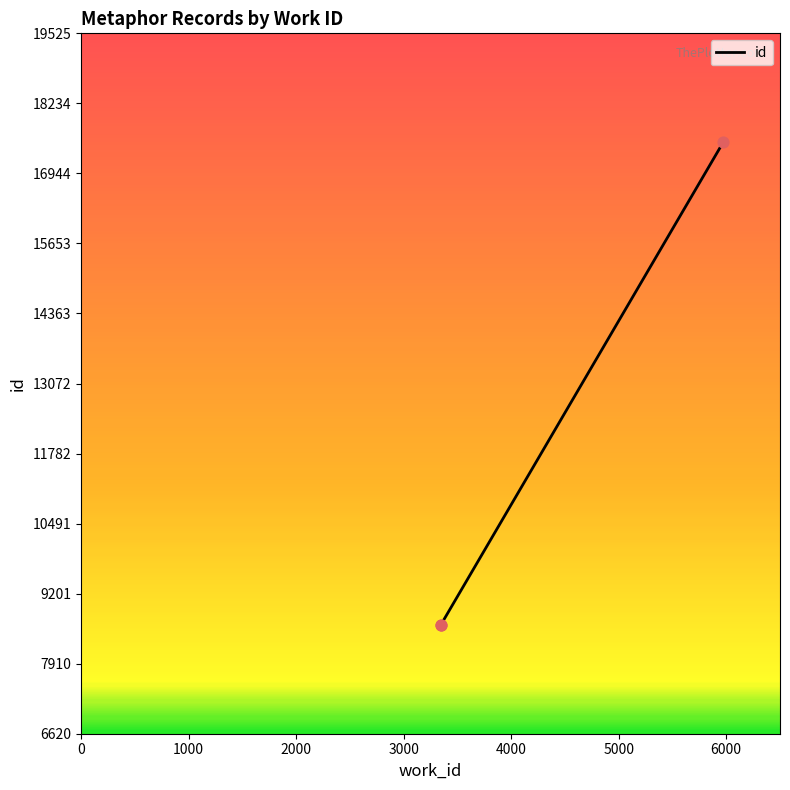

What is the change in value from 3347 to 5974?

+8896